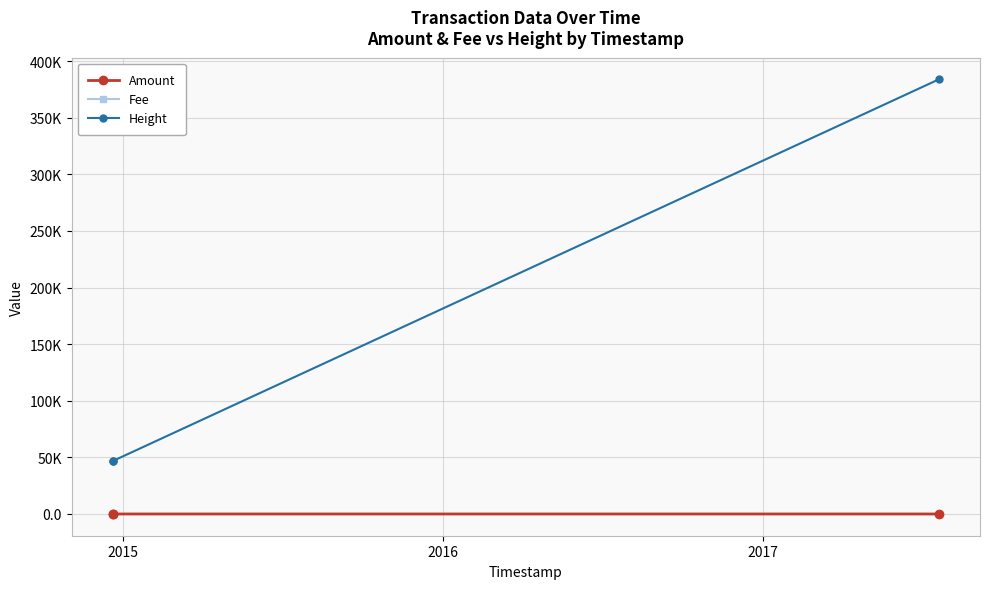

What are all the series names shown in the legend?

Amount, Fee, Height